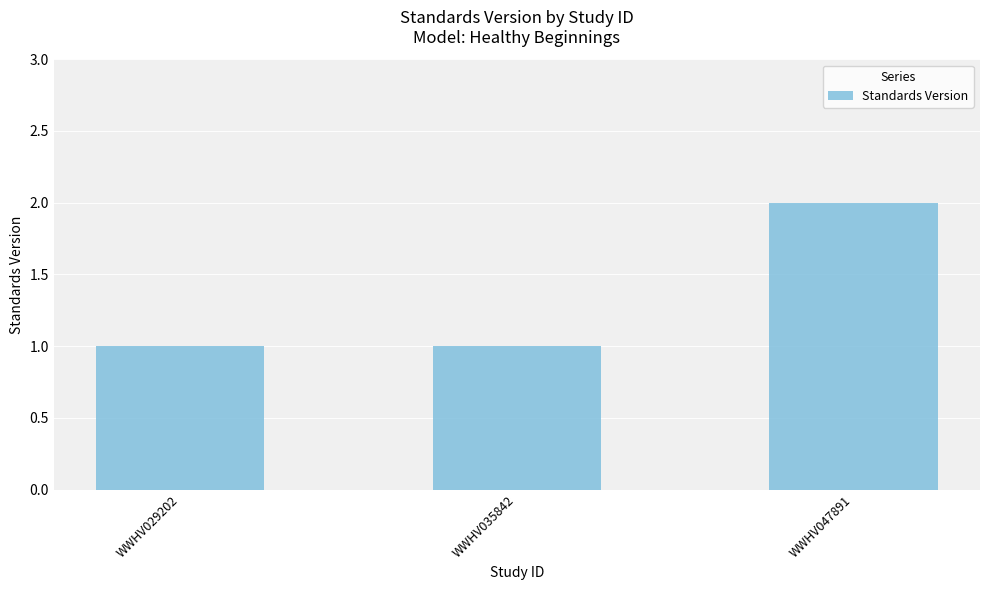

True or false: the data shows 0 at WWHV029202.

False